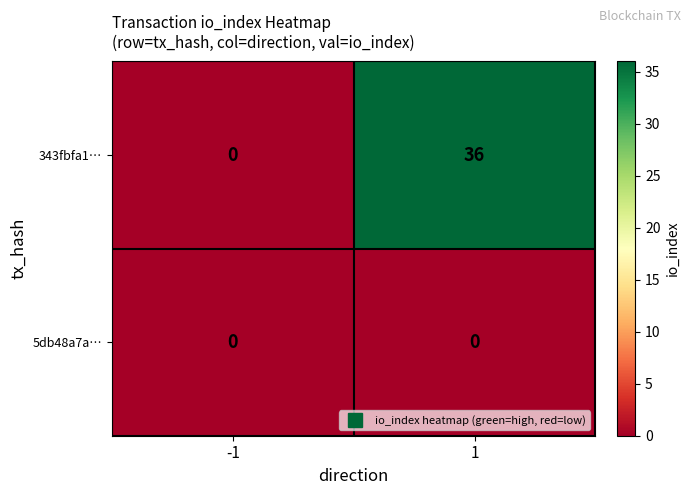

What is the sum of all 343fbfa1… values?

36